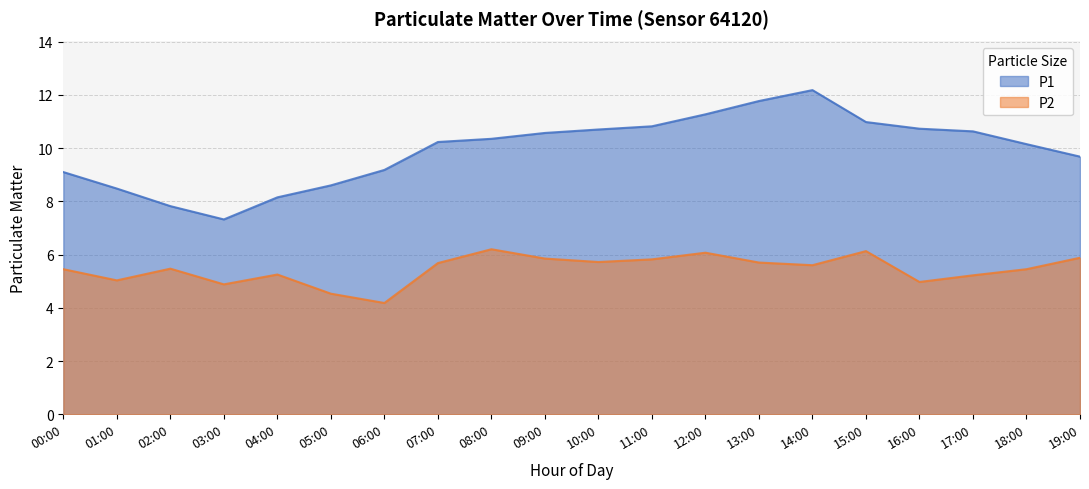

Between 00:00 and 02:00, which series saw the biggest shift?

P1